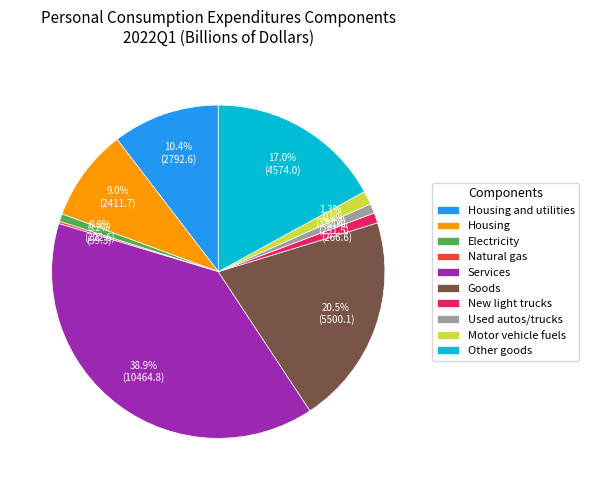

Does any single category account for the majority?

No